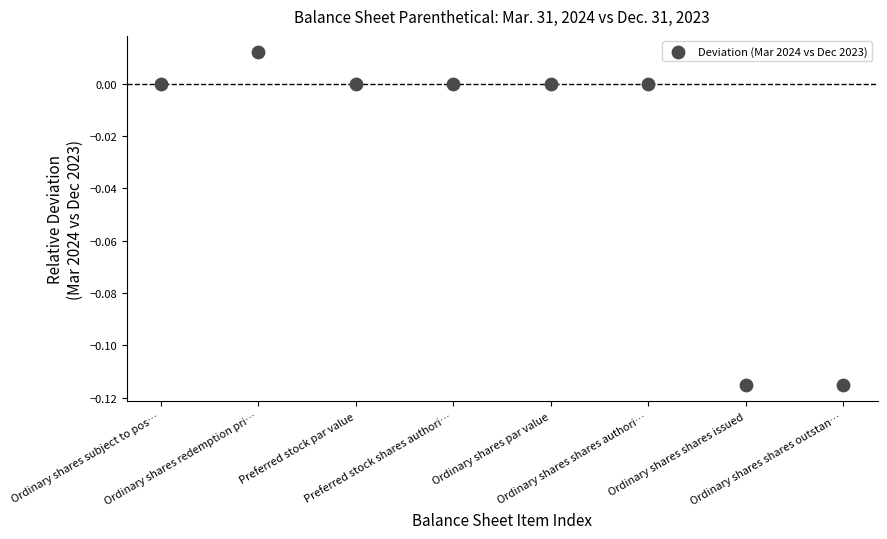

Count the number of points in this scatter plot.

8